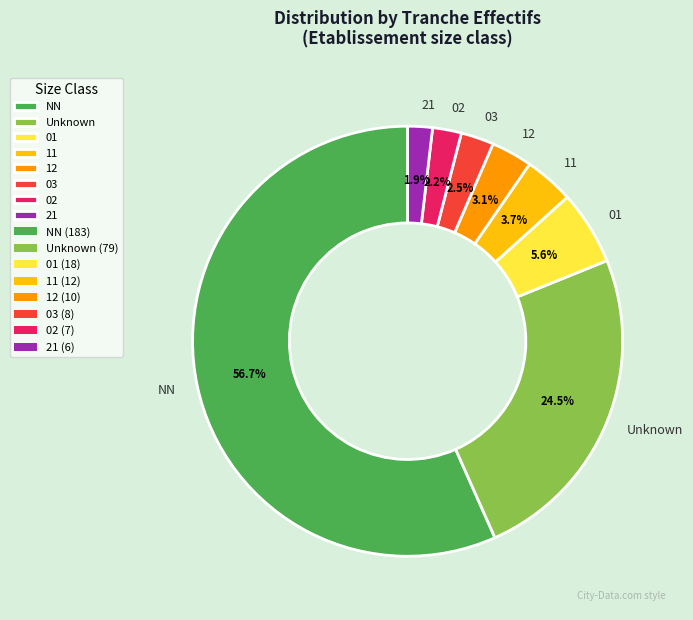

What is the largest slice in the pie chart?

NN